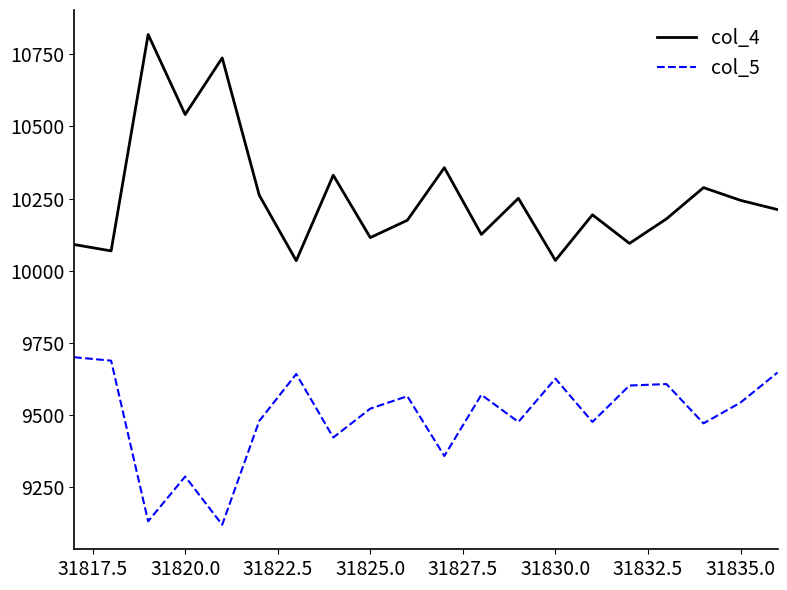

Which series has the largest total across all categories?

col_4